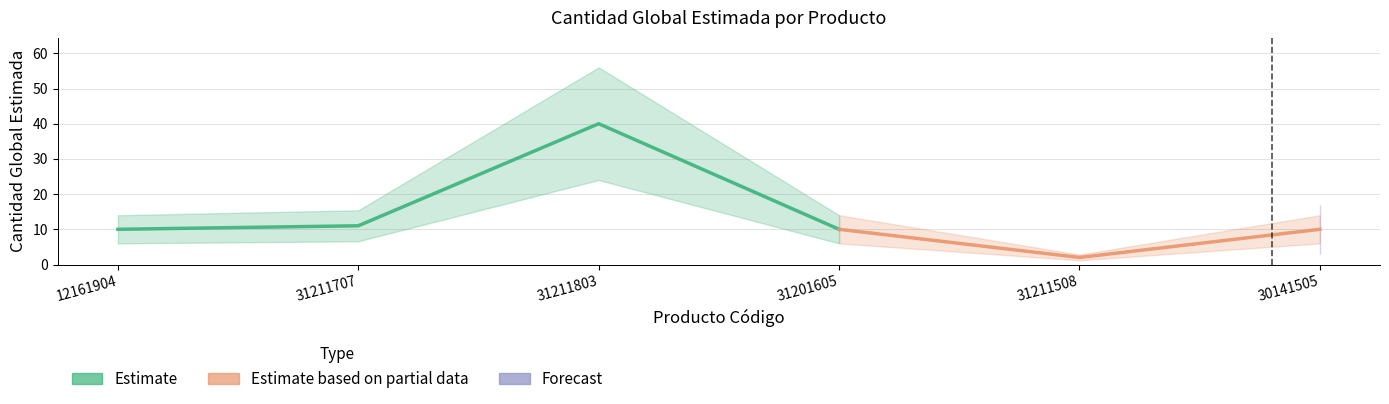

Is this an area chart (filled region under the line)?

No